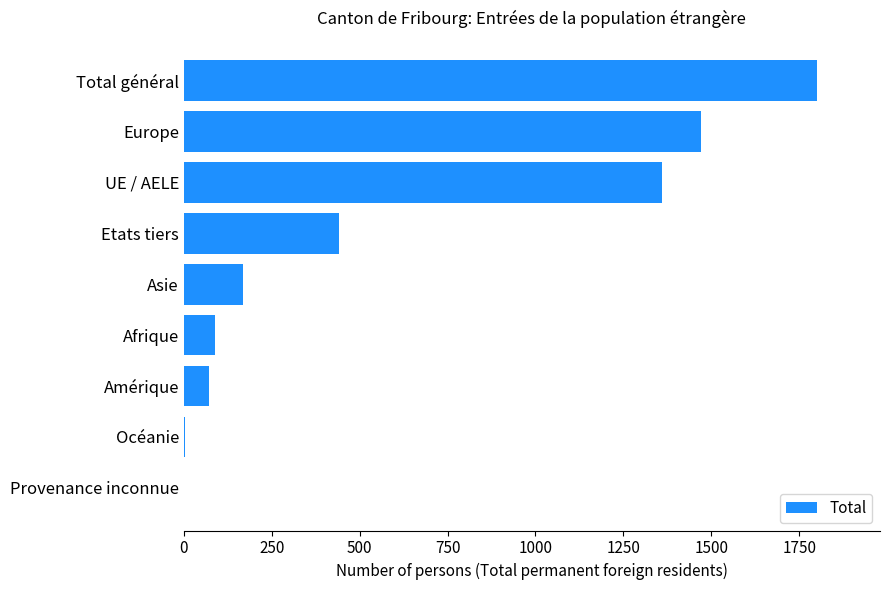

How many data points does each series have?

9